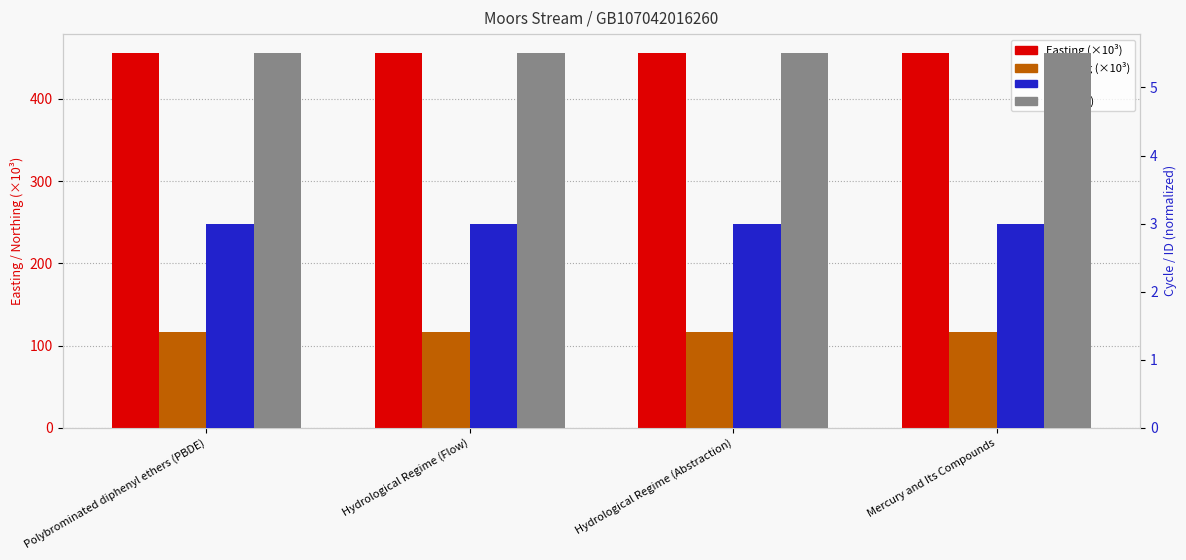

Which series has the widest spread of values?

ID (×10⁵)